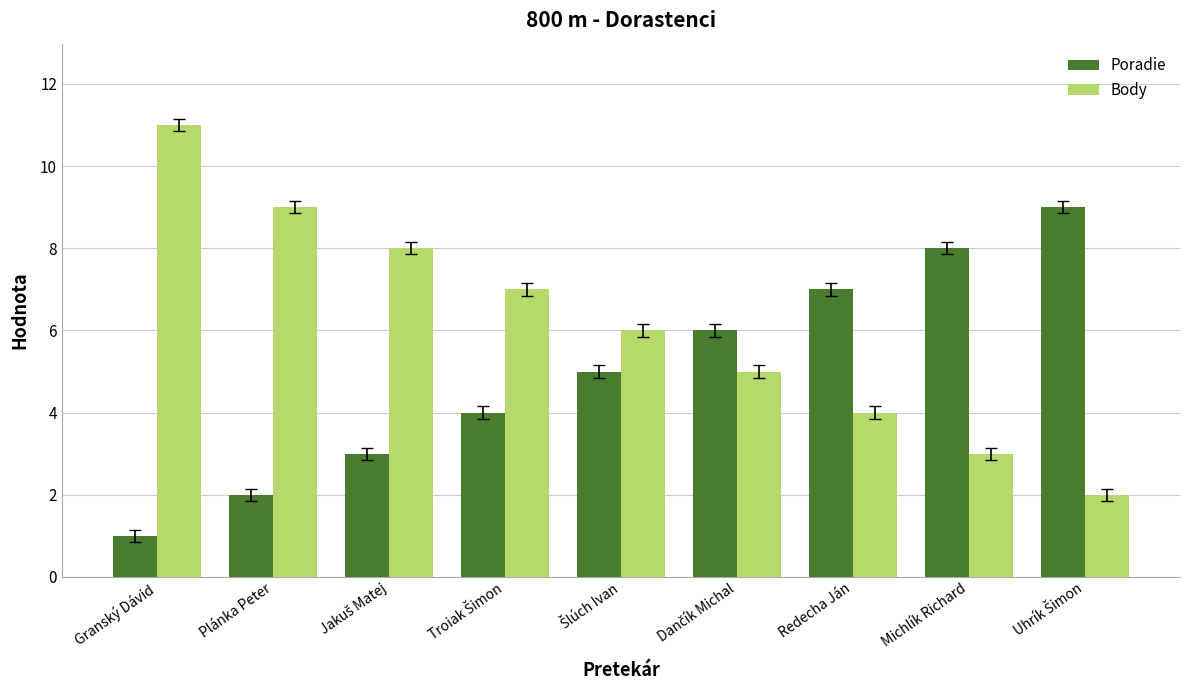

What is the sum of all Body values?

55